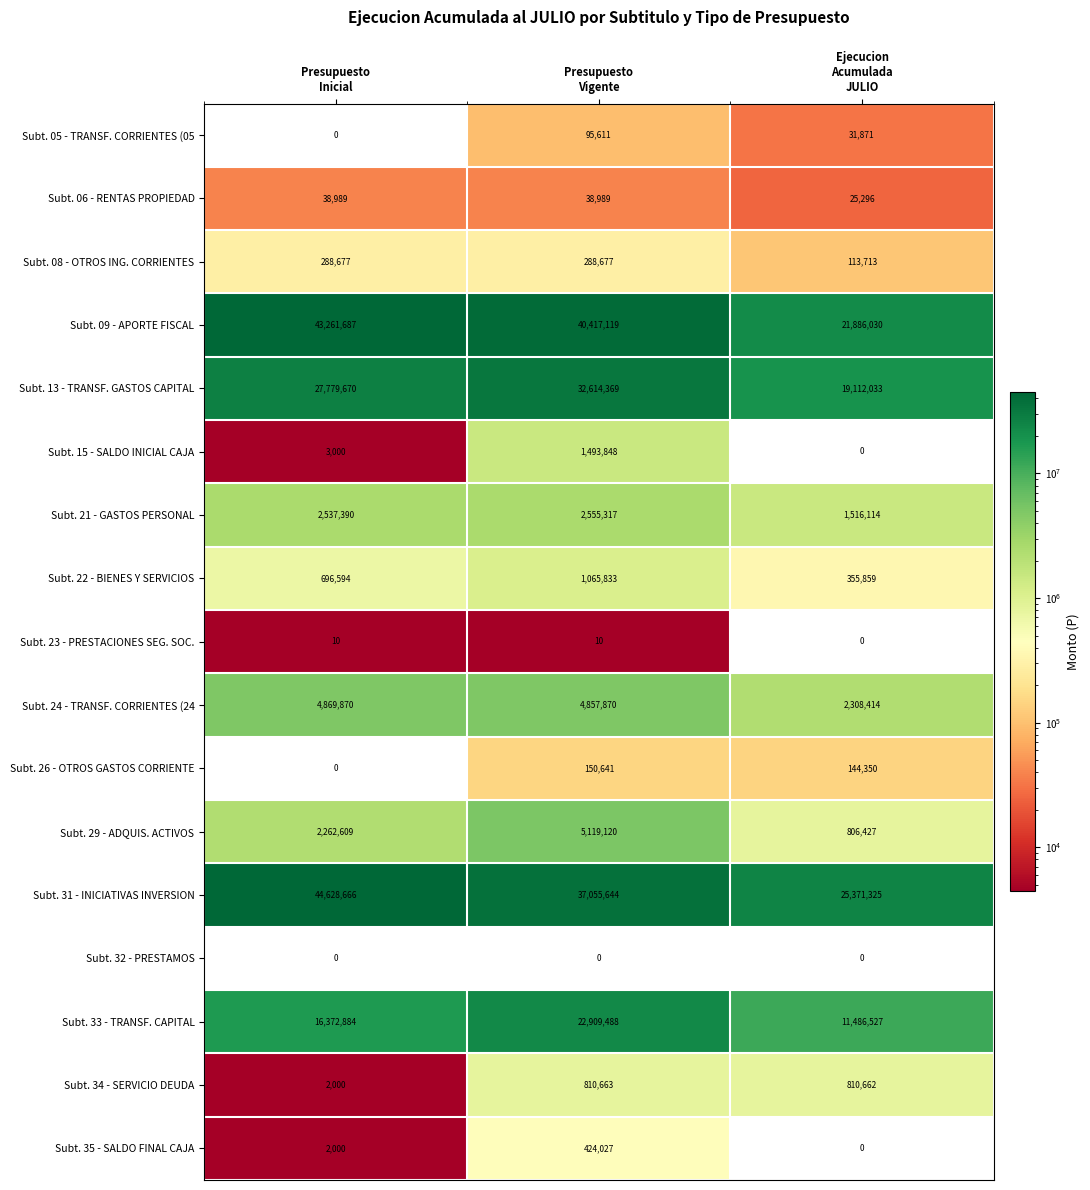

Rank the series by their maximum value, from highest to lowest.

Subt. 31 - INICIATIVAS INVERSION, Subt. 09 - APORTE FISCAL, Subt. 13 - TRANSF. GASTOS CAPITAL, Subt. 33 - TRANSF. CAPITAL, Subt. 29 - ADQUIS. ACTIVOS, Subt. 24 - TRANSF. CORRIENTES (24, Subt. 21 - GASTOS PERSONAL, Subt. 15 - SALDO INICIAL CAJA, Subt. 22 - BIENES Y SERVICIOS, Subt. 34 - SERVICIO DEUDA, Subt. 35 - SALDO FINAL CAJA, Subt. 08 - OTROS ING. CORRIENTES, Subt. 26 - OTROS GASTOS CORRIENTE, Subt. 05 - TRANSF. CORRIENTES (05, Subt. 06 - RENTAS PROPIEDAD, Subt. 23 - PRESTACIONES SEG. SOC., Subt. 32 - PRESTAMOS